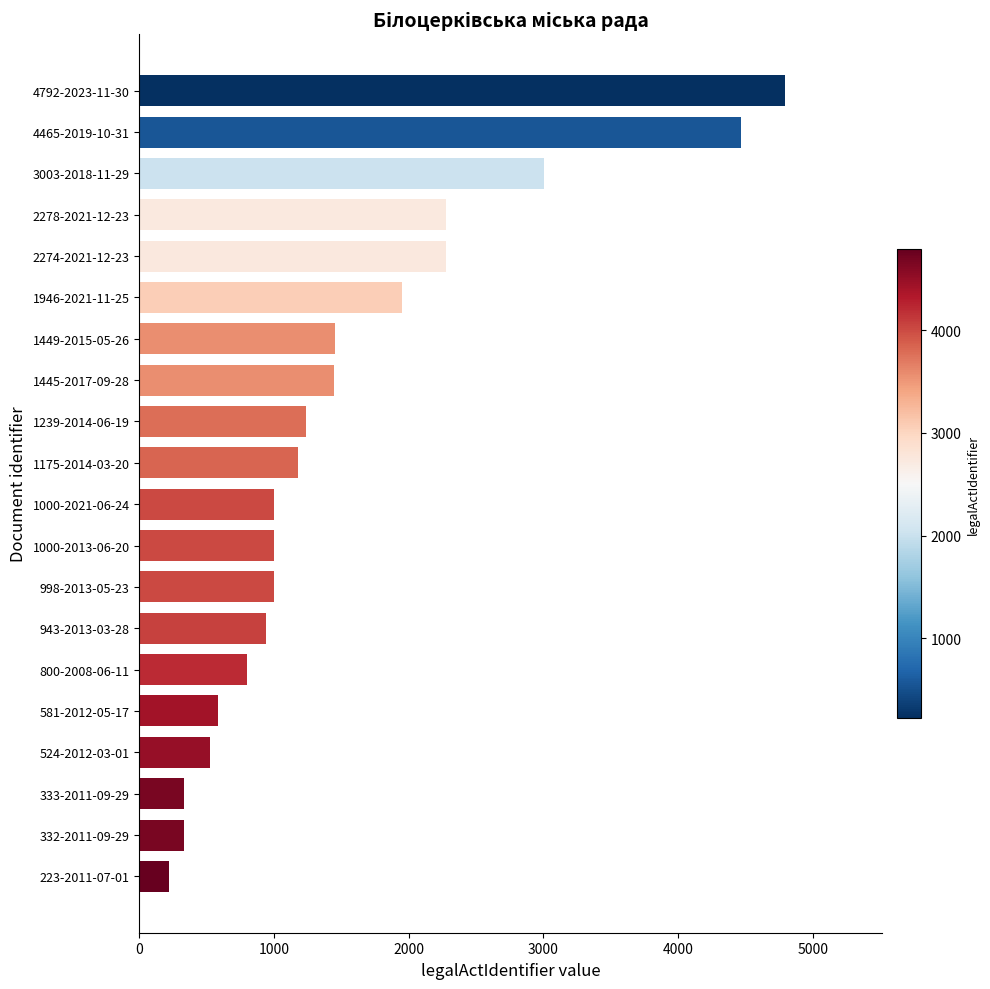

The value at 3003-2018-11-29 is 3003. True or false?

True